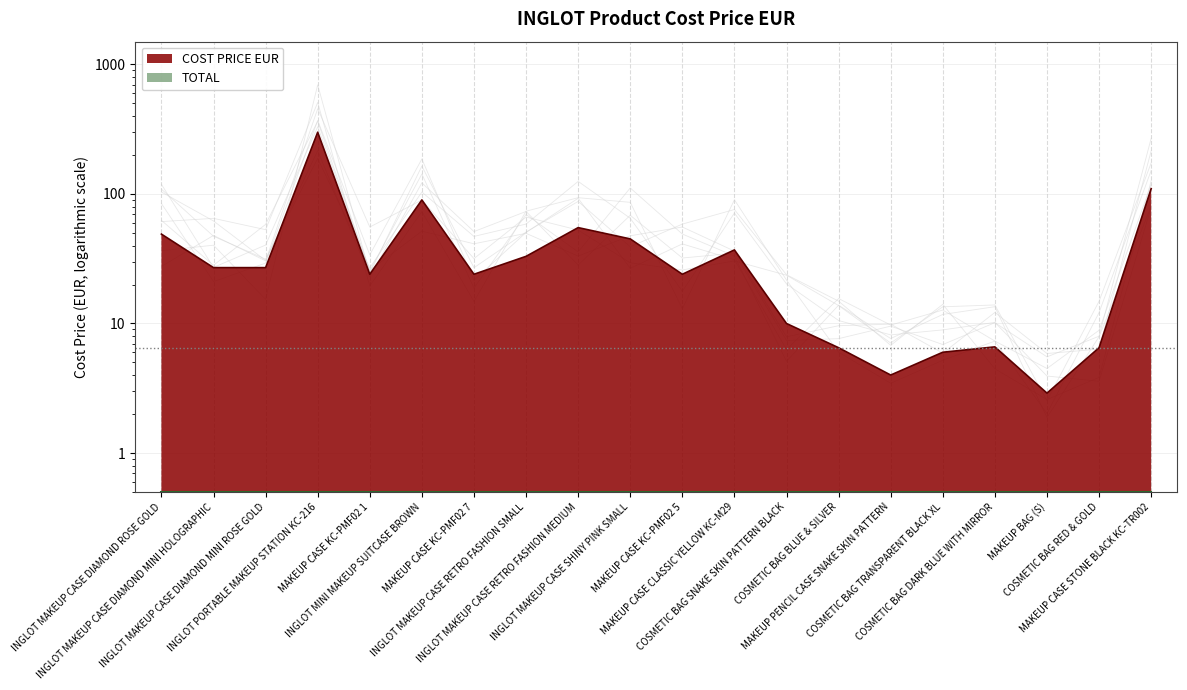

What is the change in value from MAKEUP BAG (S) to MAKEUP CASE STONE BLACK KC-TR002?

+107.1